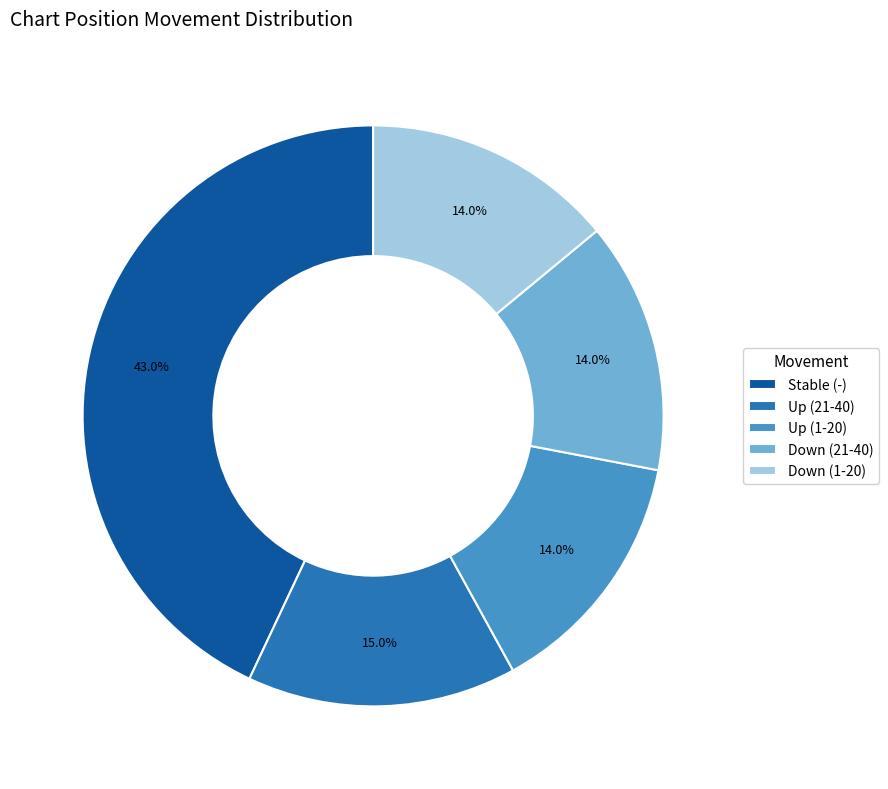

What is the ratio of the value at Up (21-40) to the value at Down (1-20)?

1.1